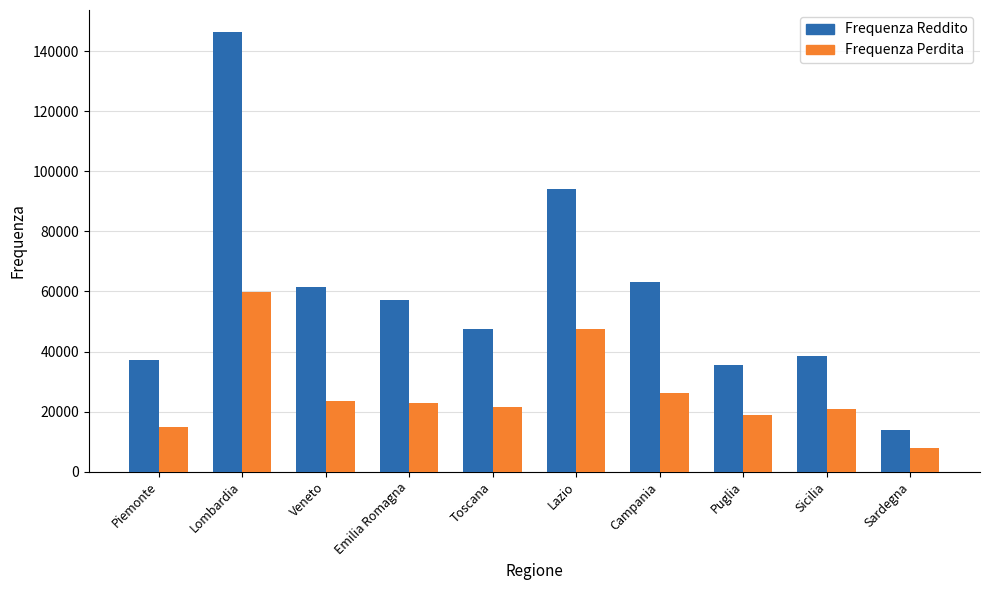

What is the label of the 1st bar from the left?

Piemonte